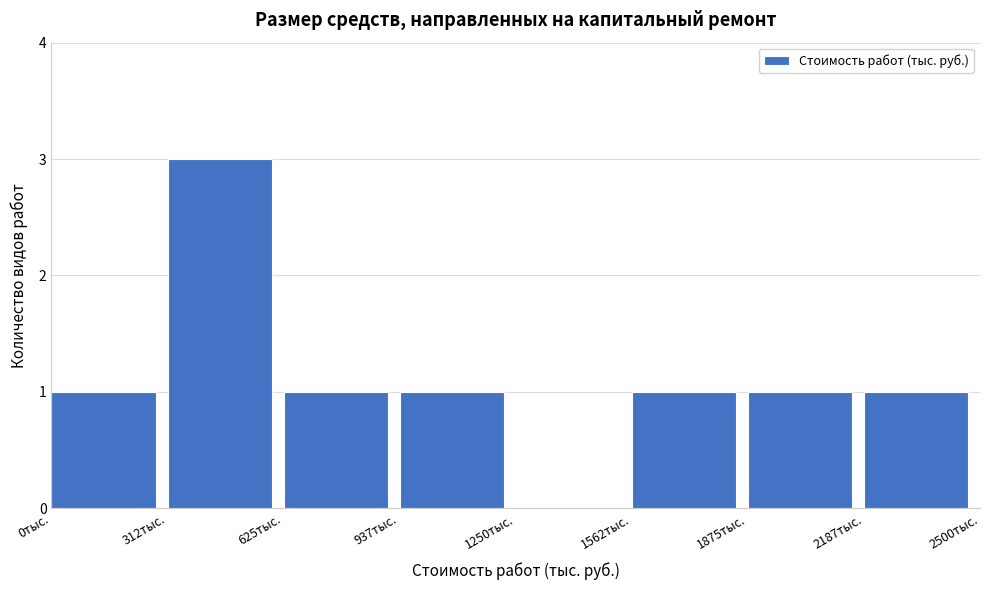

Reading left to right, transcribe this chart: for each bar, give the range it covers on the x-axis and its height. Neither the bar edges nor the heights are printed on the chart, so give them approximately, as read against the axes.

0 to 300: 1
300 to 650: 3
650 to 950: 1
950 to 1250: 1
1250 to 1550: 0
1550 to 1900: 1
1900 to 2200: 1
2200 to 2500: 1